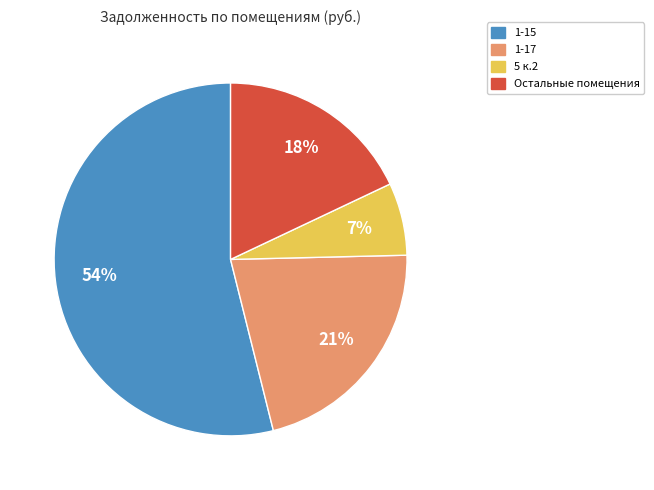

What is the smallest slice in the pie chart?

5 к.2